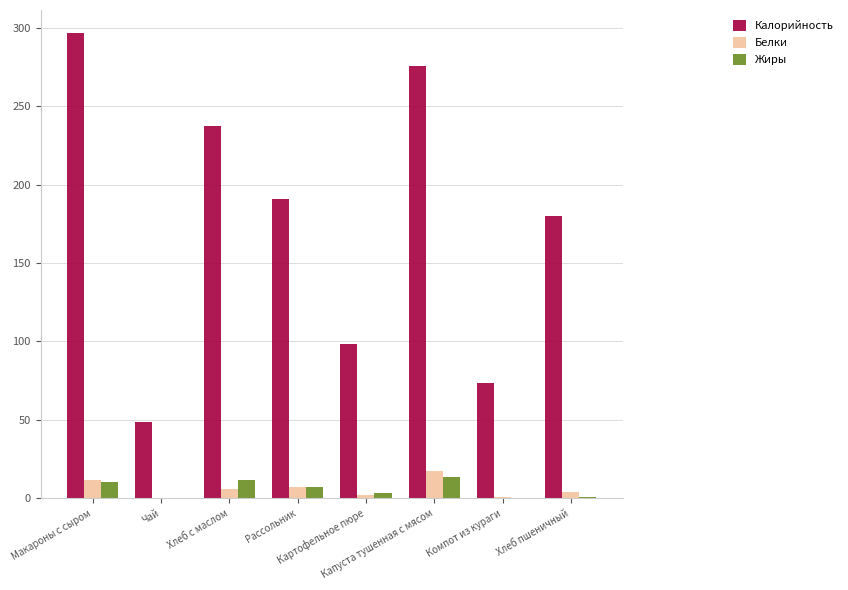

What is the sum of all Белки values?

48.7